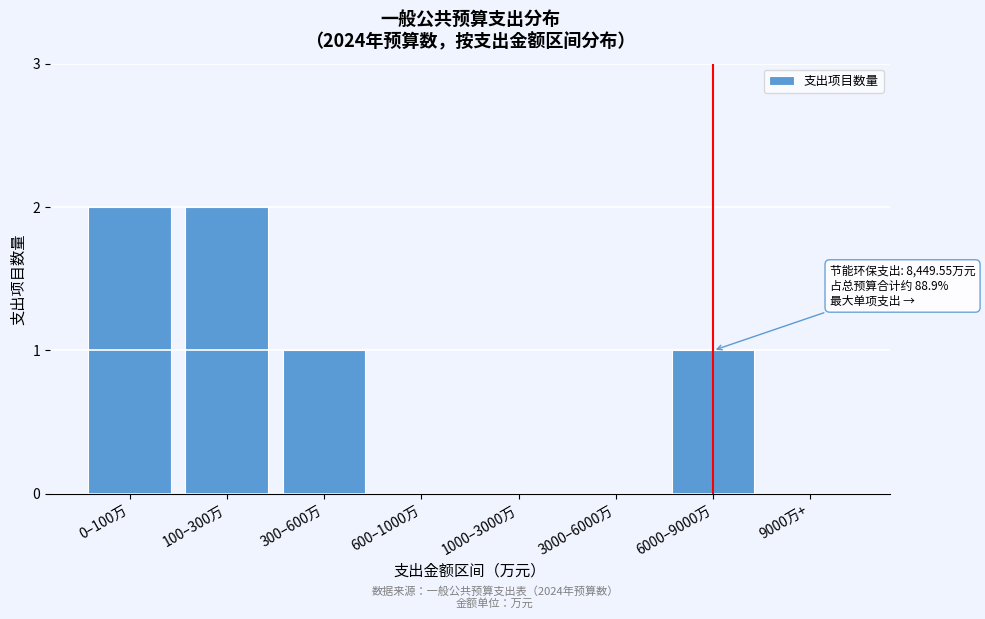

Reading left to right, what are all the values shown in this chart?

0–100万=2	100–300万=2	300–600万=1	600–1000万=0	1000–3000万=0	3000–6000万=0	6000–9000万=1	9000万+=0